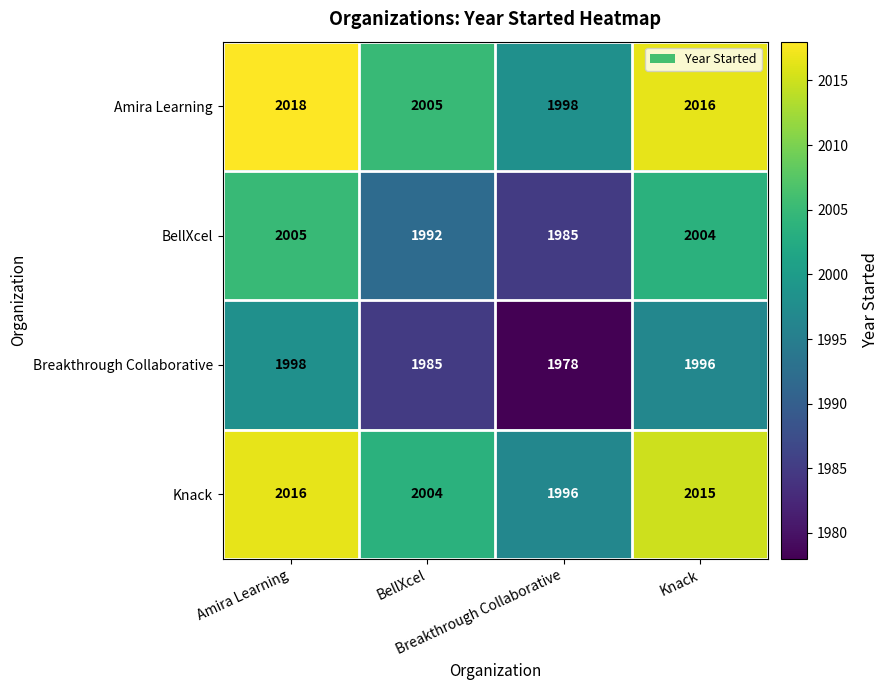

What is the total value across all series at Knack?

8031